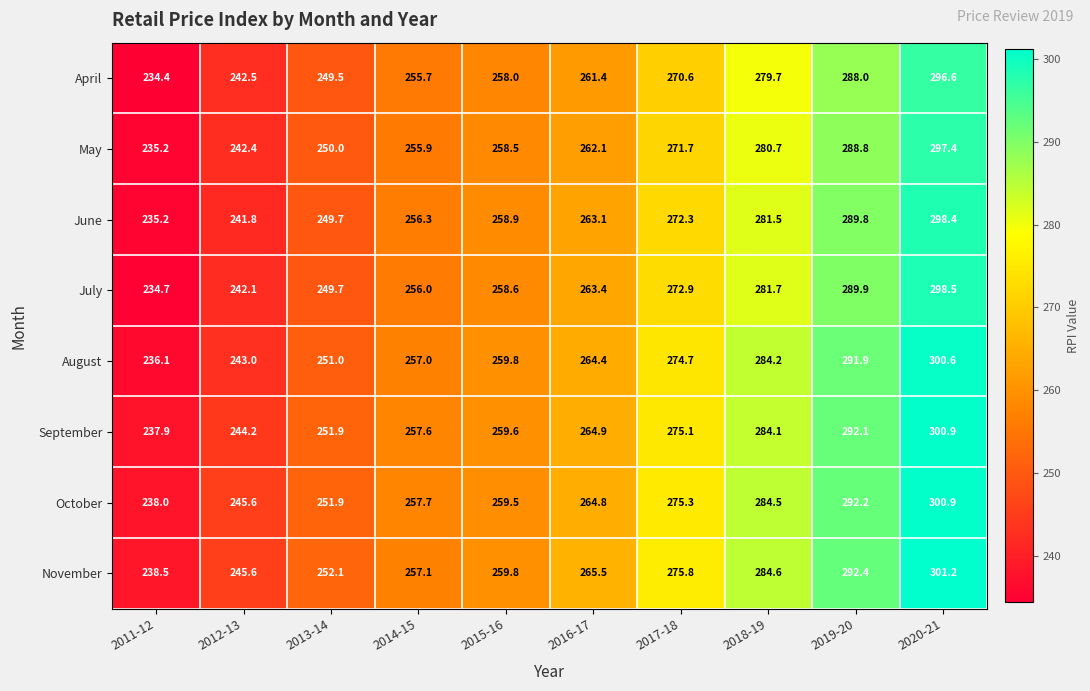

What value does the August series have at 2011-12?

236.1